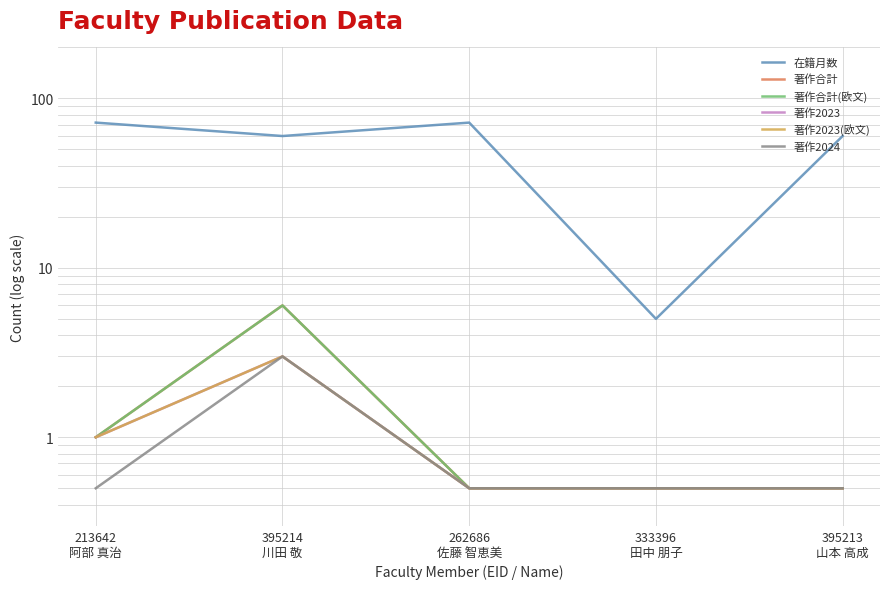

What position from the right is 395213
山本 高成?

1